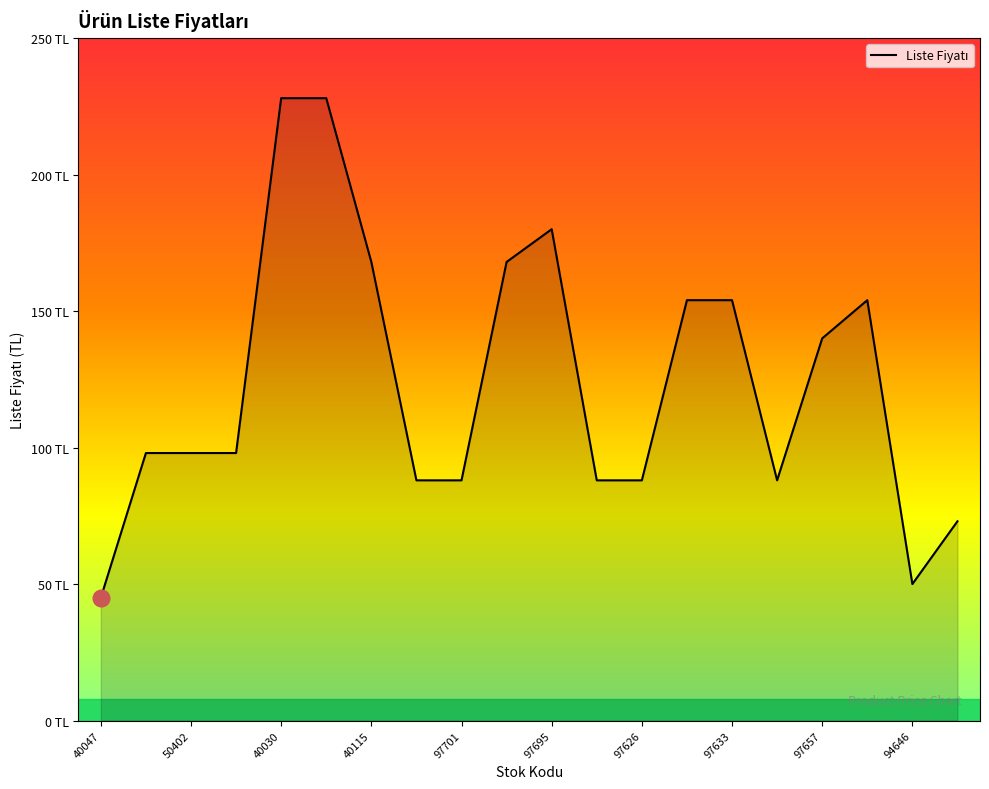

What is the difference between the maximum and second lowest values?

178